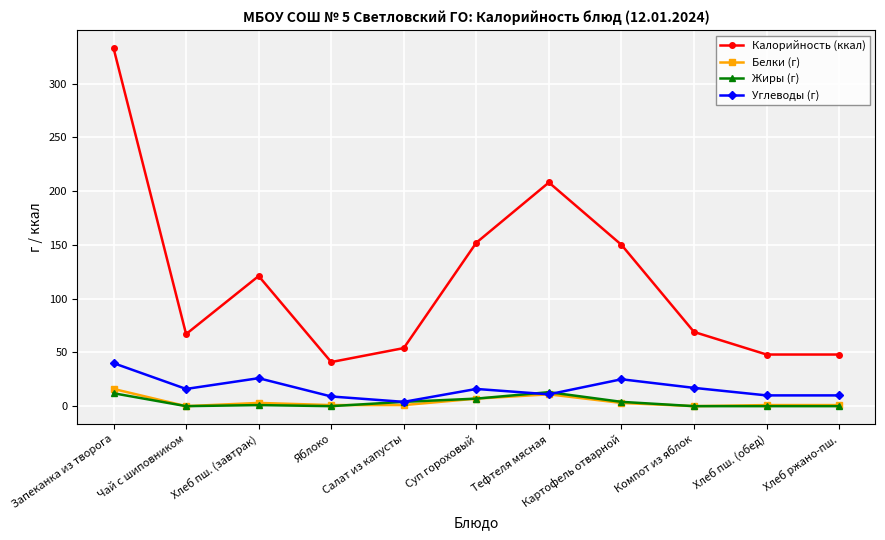

What value does the Калорийность (ккал) series have at Запеканка из творога, to the nearest 10?

330